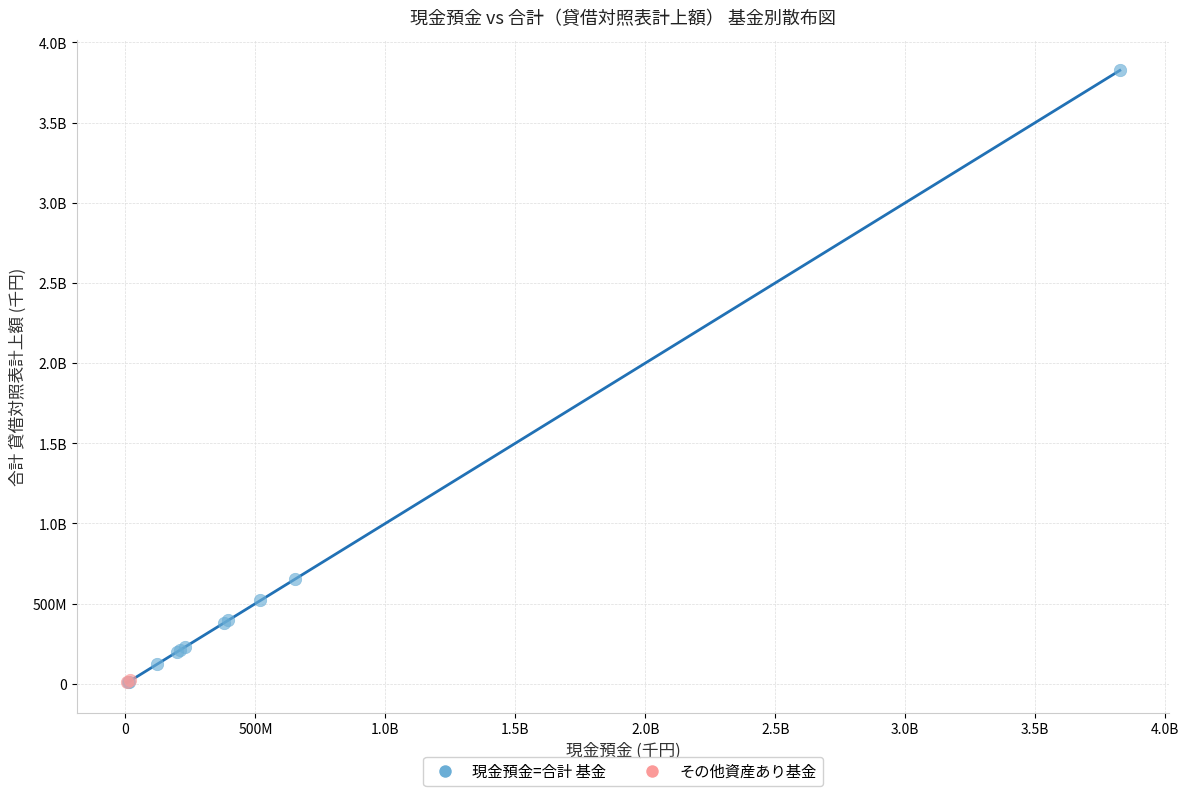

What are all the series names shown in the legend?

現金預金=合計 基金, その他資産あり基金